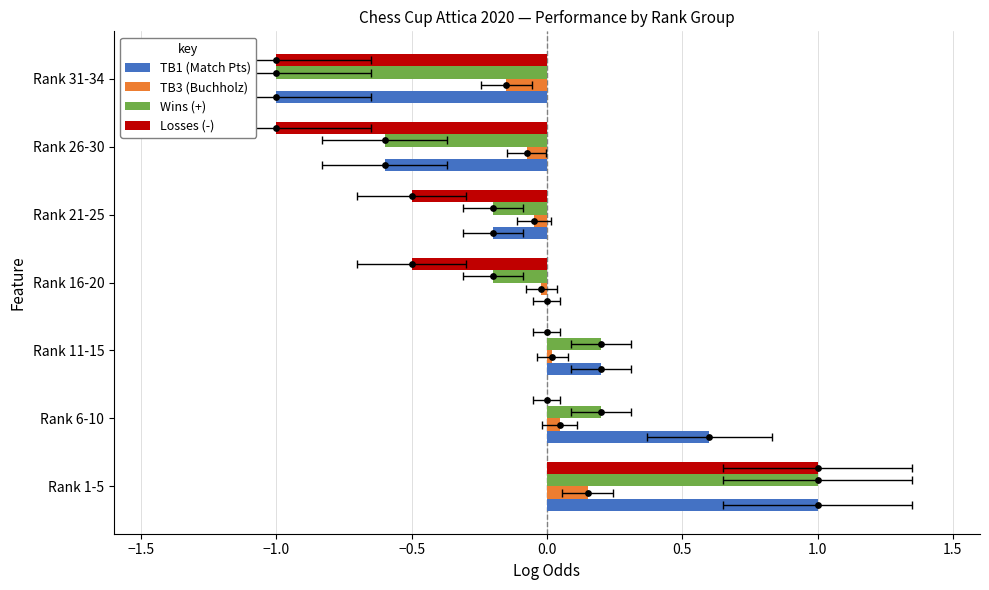

Which series reaches the maximum Y coordinate?

TB1 (Match Pts)